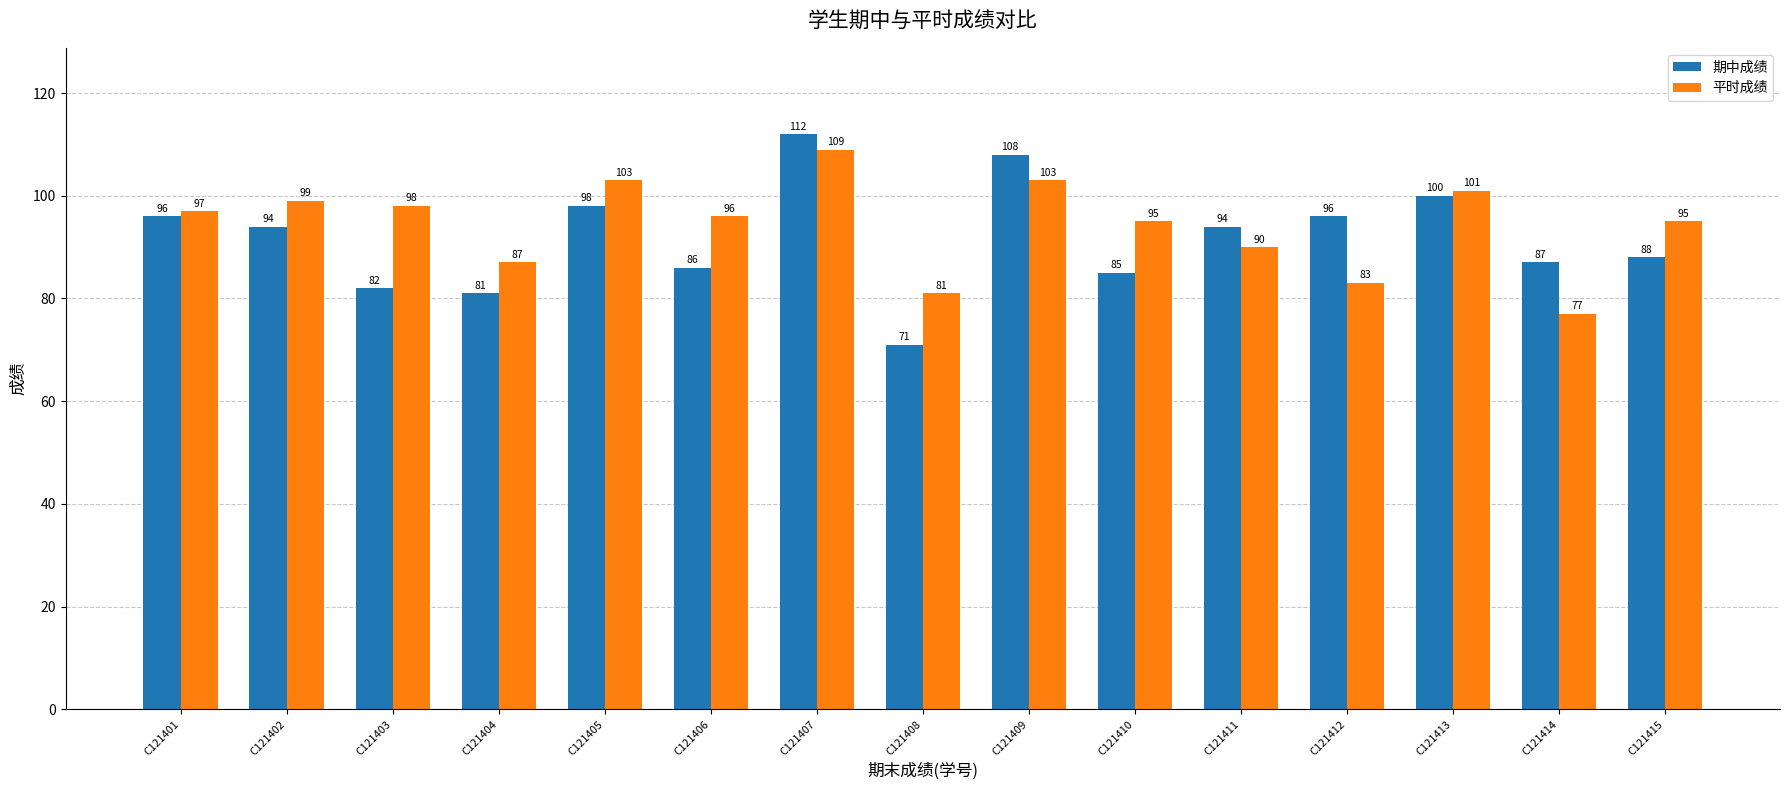

Reading left to right, what are all the values shown in this chart?

期中成绩: 96	94	82	81	98	86	112	71	108	85	94	96	100	87	88
平时成绩: 97	99	98	87	103	96	109	81	103	95	90	83	101	77	95